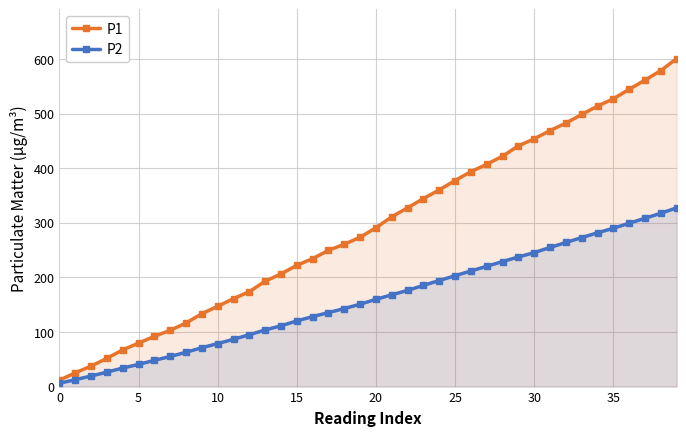

What is the average value of the P1 series?

293.6